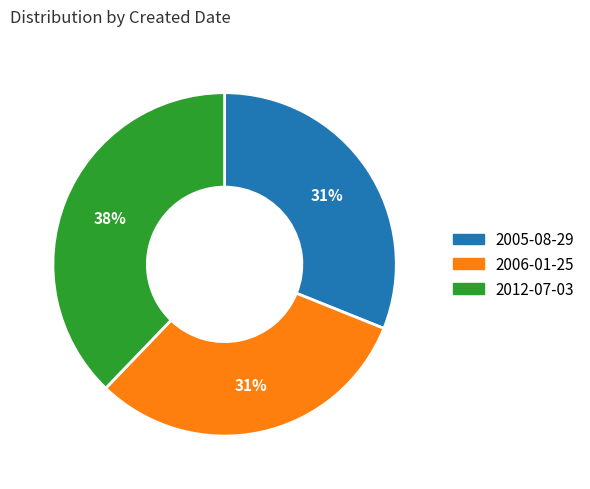

To the nearest percent, what percentage of the pie is 2005-08-29?

31%